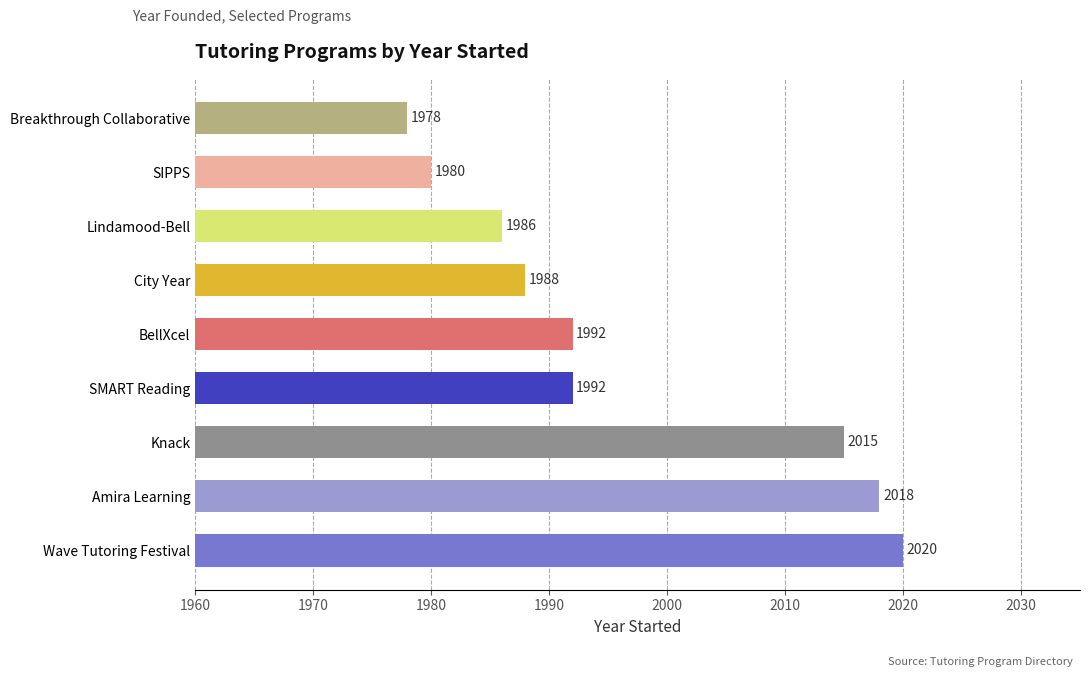

Approximately how many times larger is the value at Wave Tutoring Festival compared to Knack?

1.0